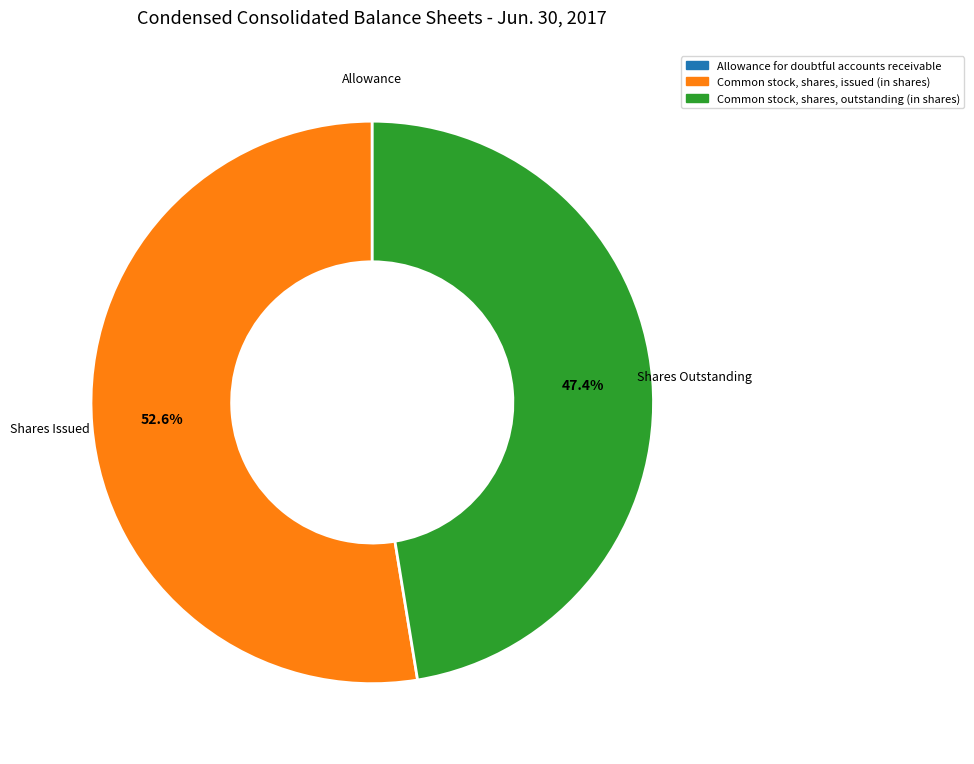

True or false: Common stock, shares, outstanding (in shares) accounts for 35% of the total.

False